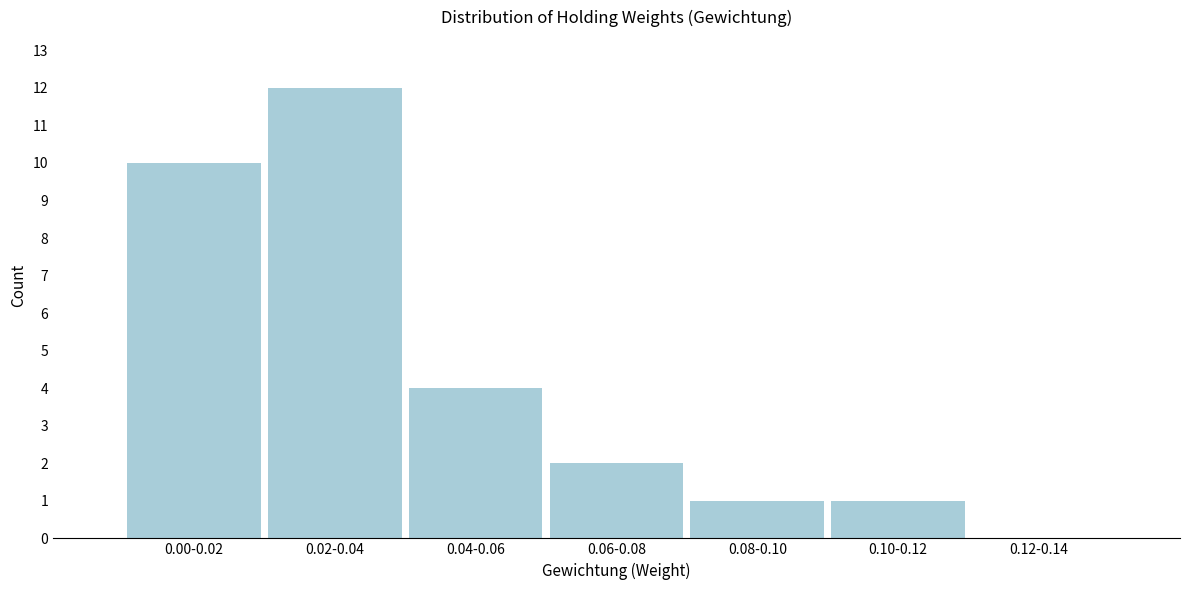

Reading right to left, transcribe all the data shown in this chart.

0.12-0.14=0	0.10-0.12=1	0.08-0.10=1	0.06-0.08=2	0.04-0.06=4	0.02-0.04=12	0.00-0.02=10